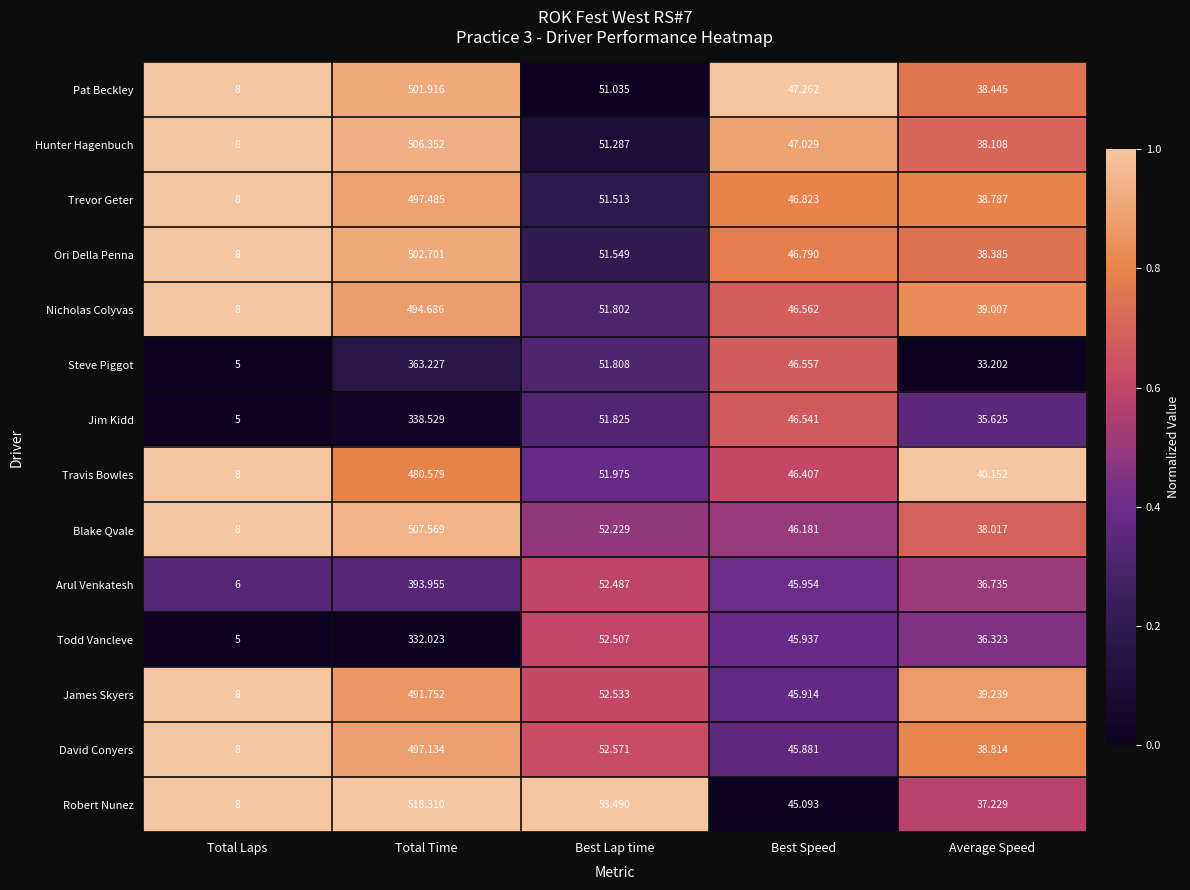

Which series has the largest total across all categories?

Robert Nunez